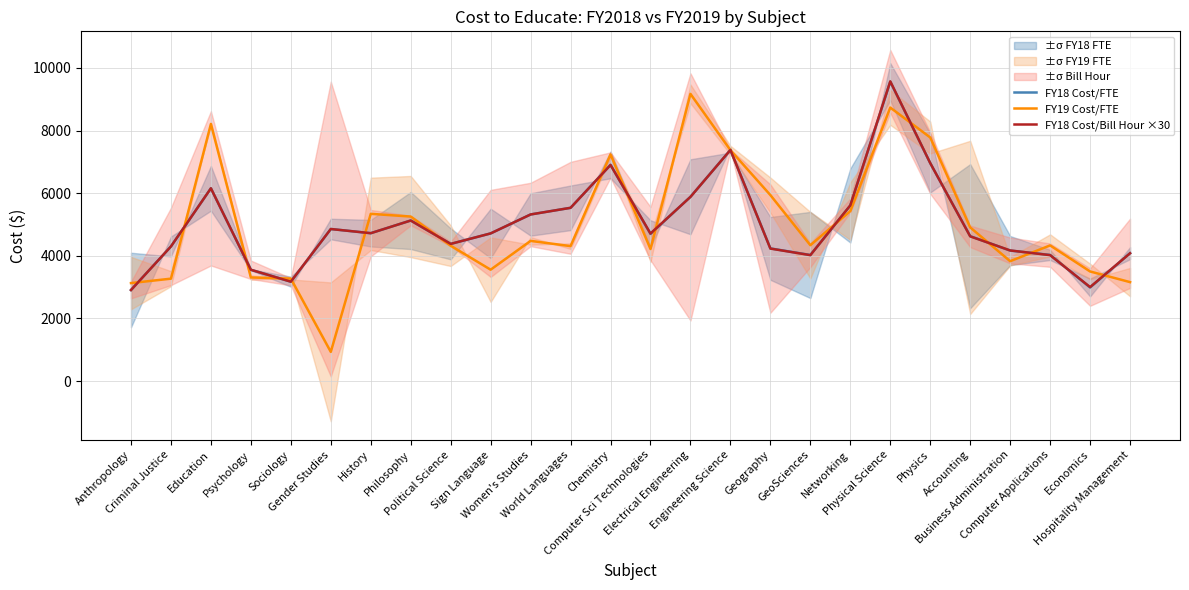

What is the lowest value of the FY18 Cost/FTE series?

2906.0